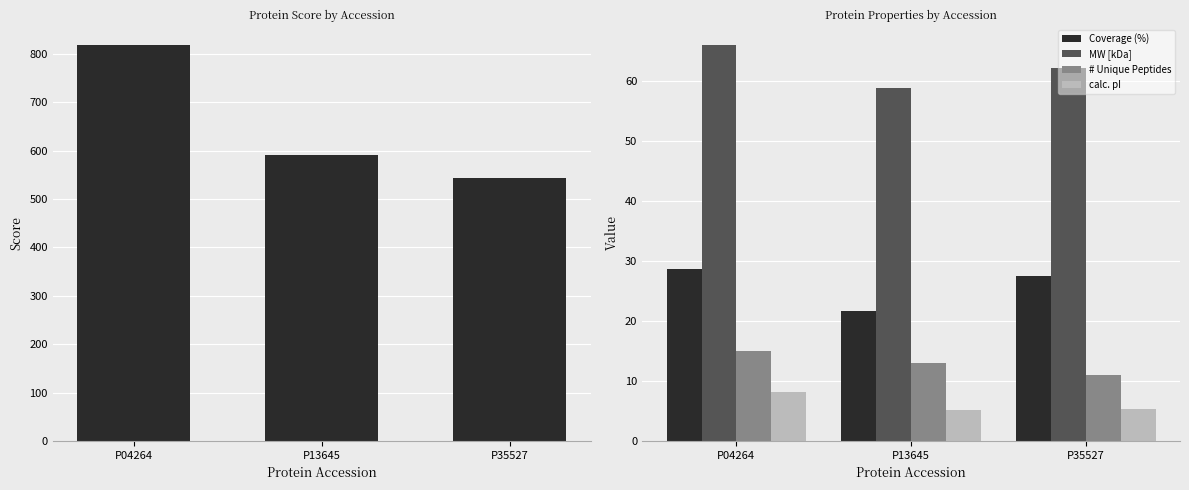

What is the difference between the calc. pI values at P04264 and P35527?

2.9